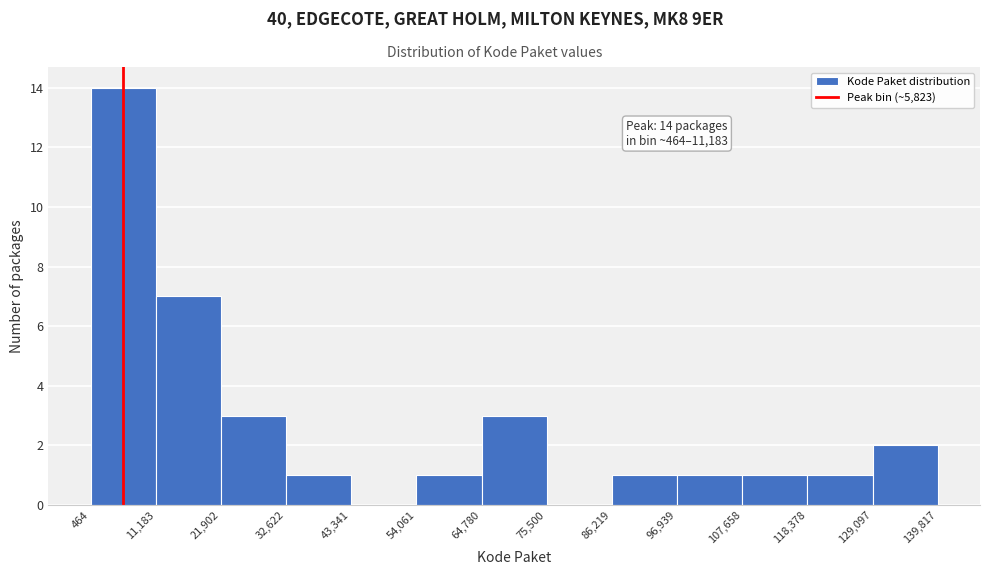

Which range on the x-axis has the tallest bar?

464 to 11,183